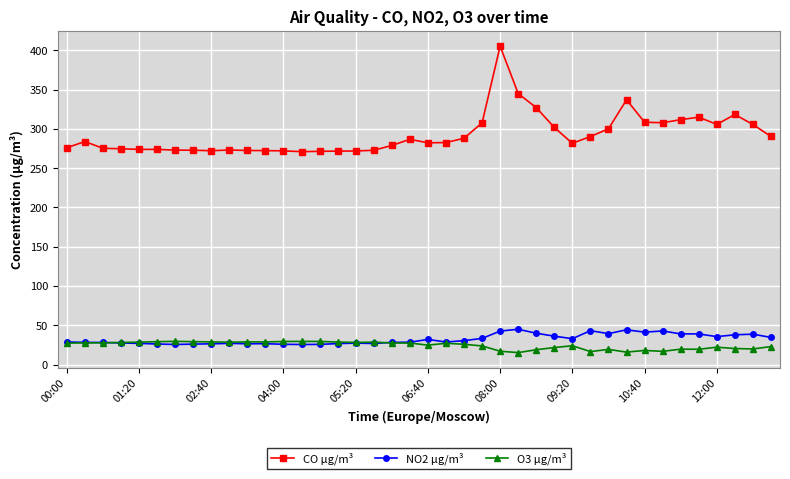

What is the greatest value displayed?

405.1